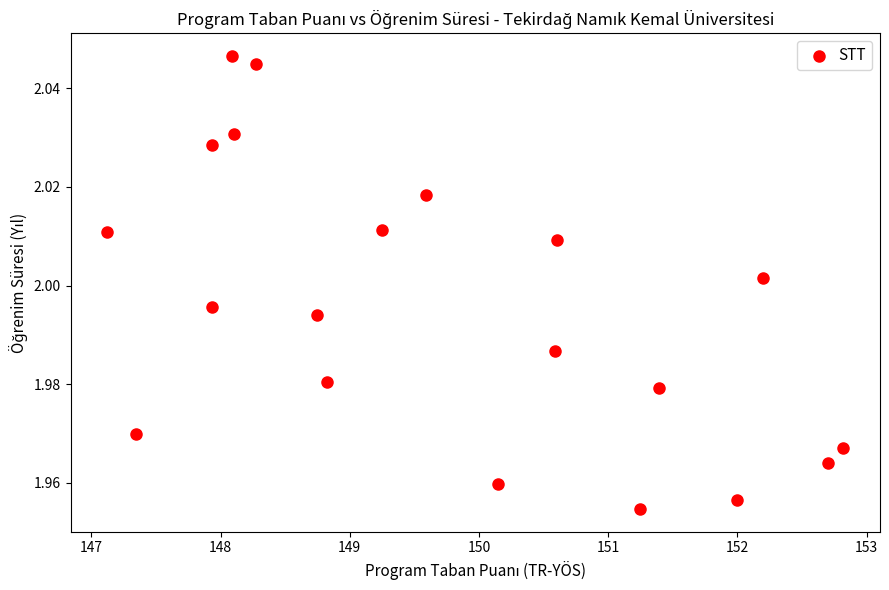

What is the range of X values (max minus min)?

5.7